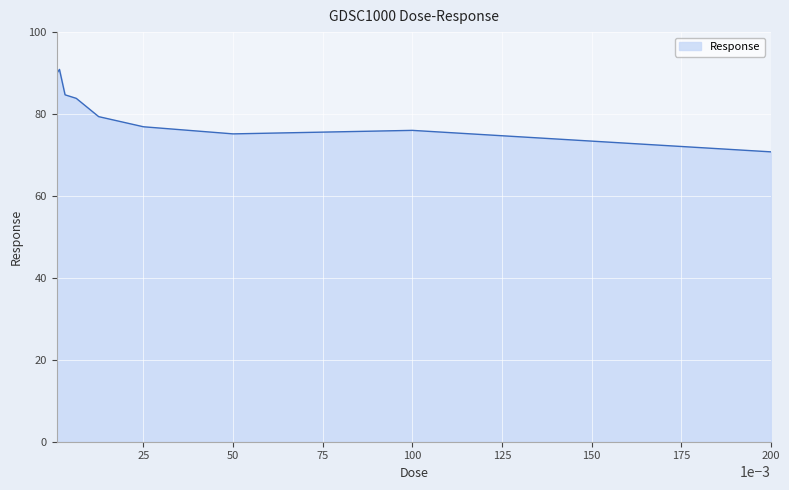

What is the minimum value shown in the chart?

70.8